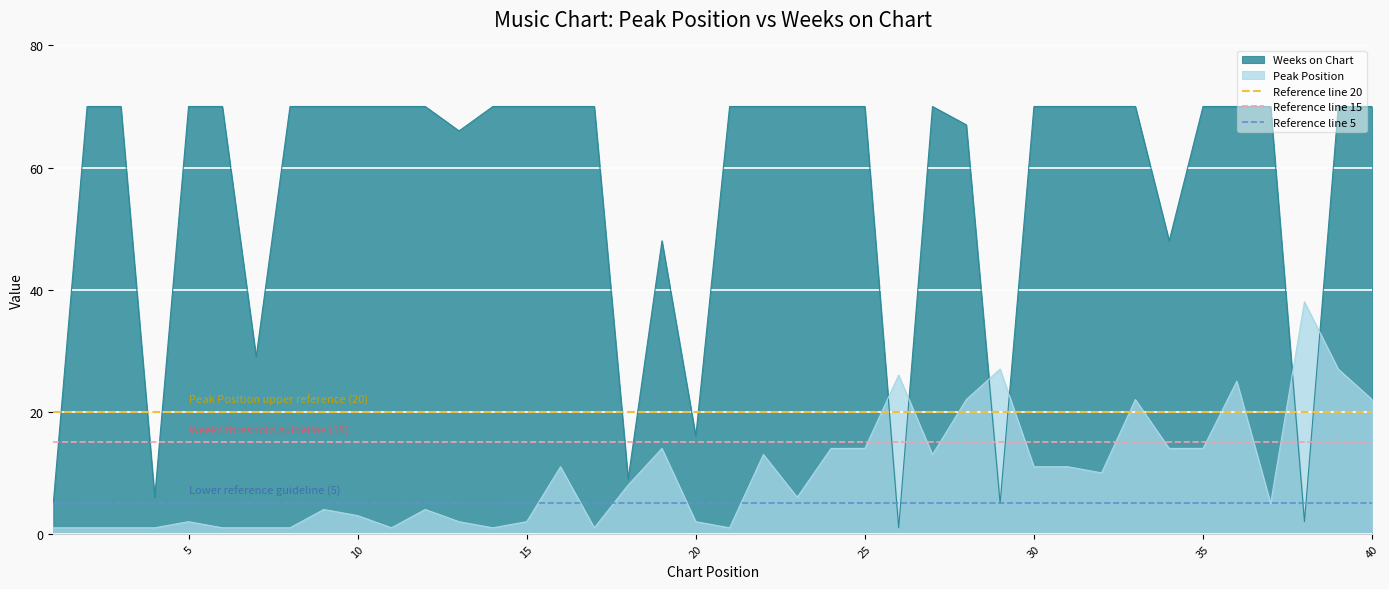

What is the minimum value for Reference line 20?

20